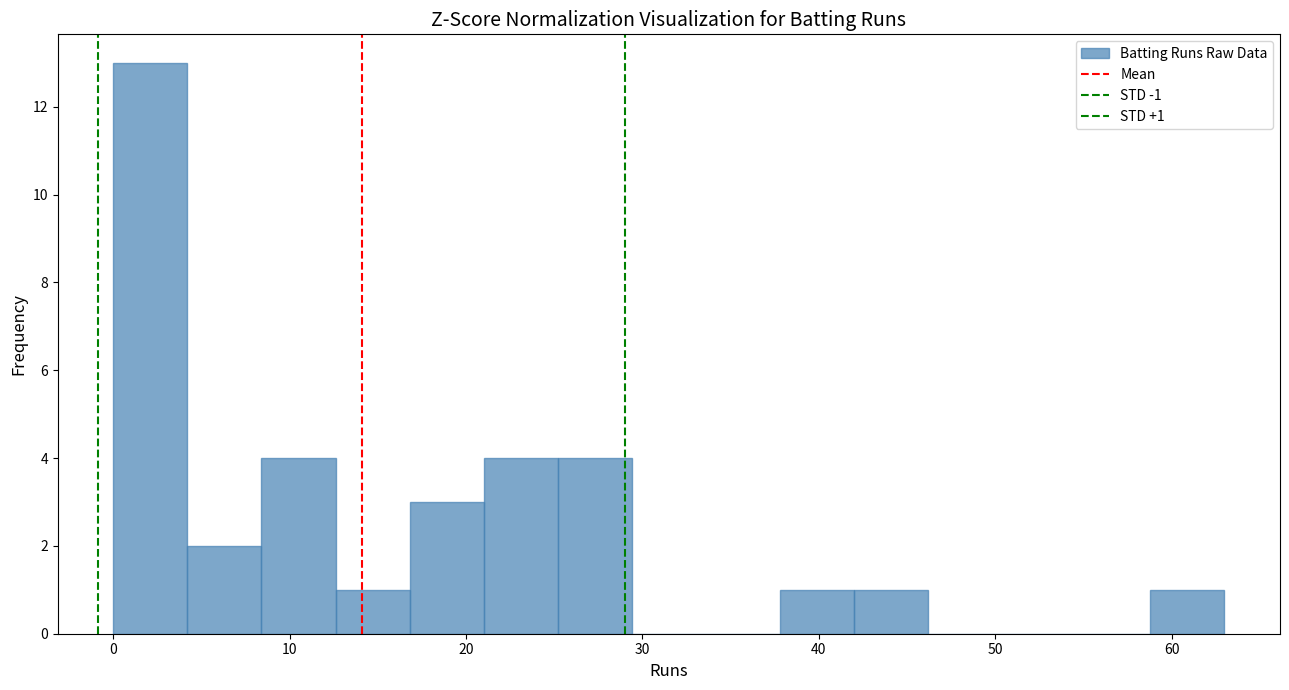

Over which range of the x-axis is the bar tallest?

0.0 to 4.2